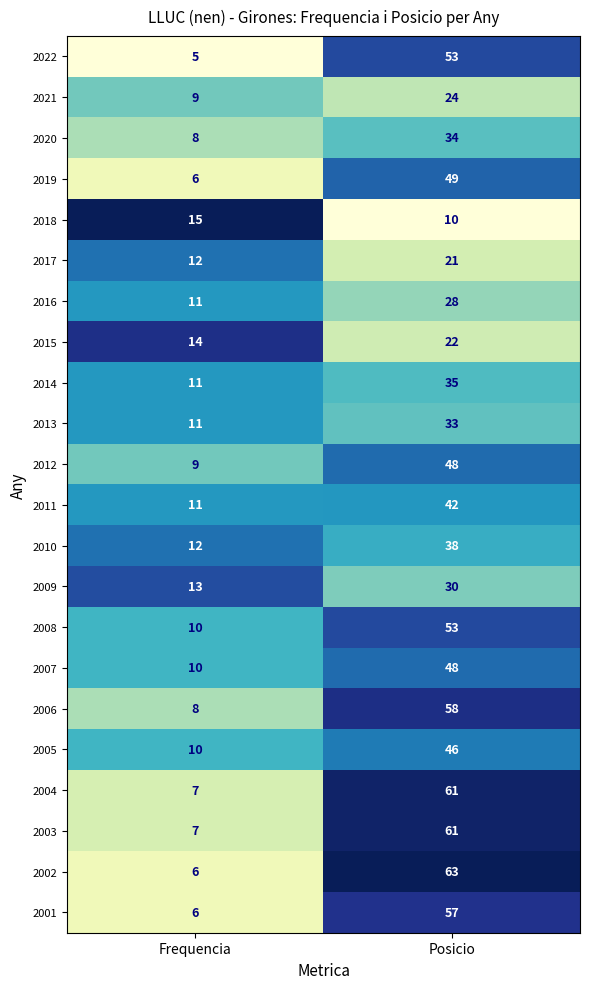

What is the total value across all series at Posicio?

914